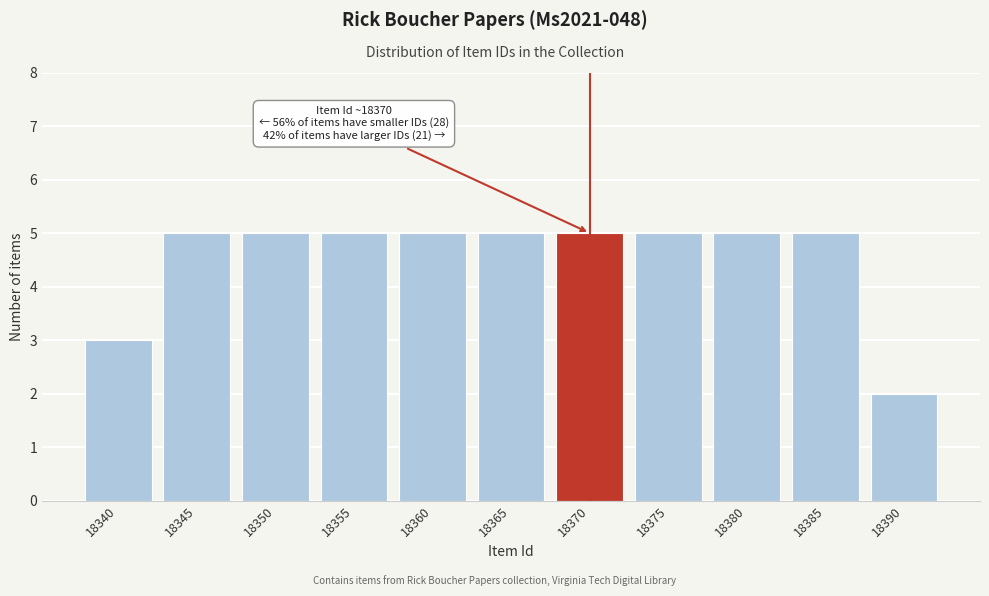

Reading right to left, list all the values displayed in this chart.

18390=2	18385=5	18380=5	18375=5	18370=5	18365=5	18360=5	18355=5	18350=5	18345=5	18340=3